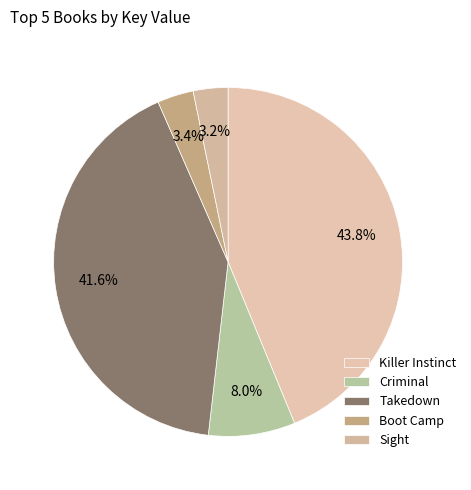

Which category has the smallest portion of the pie?

Sight